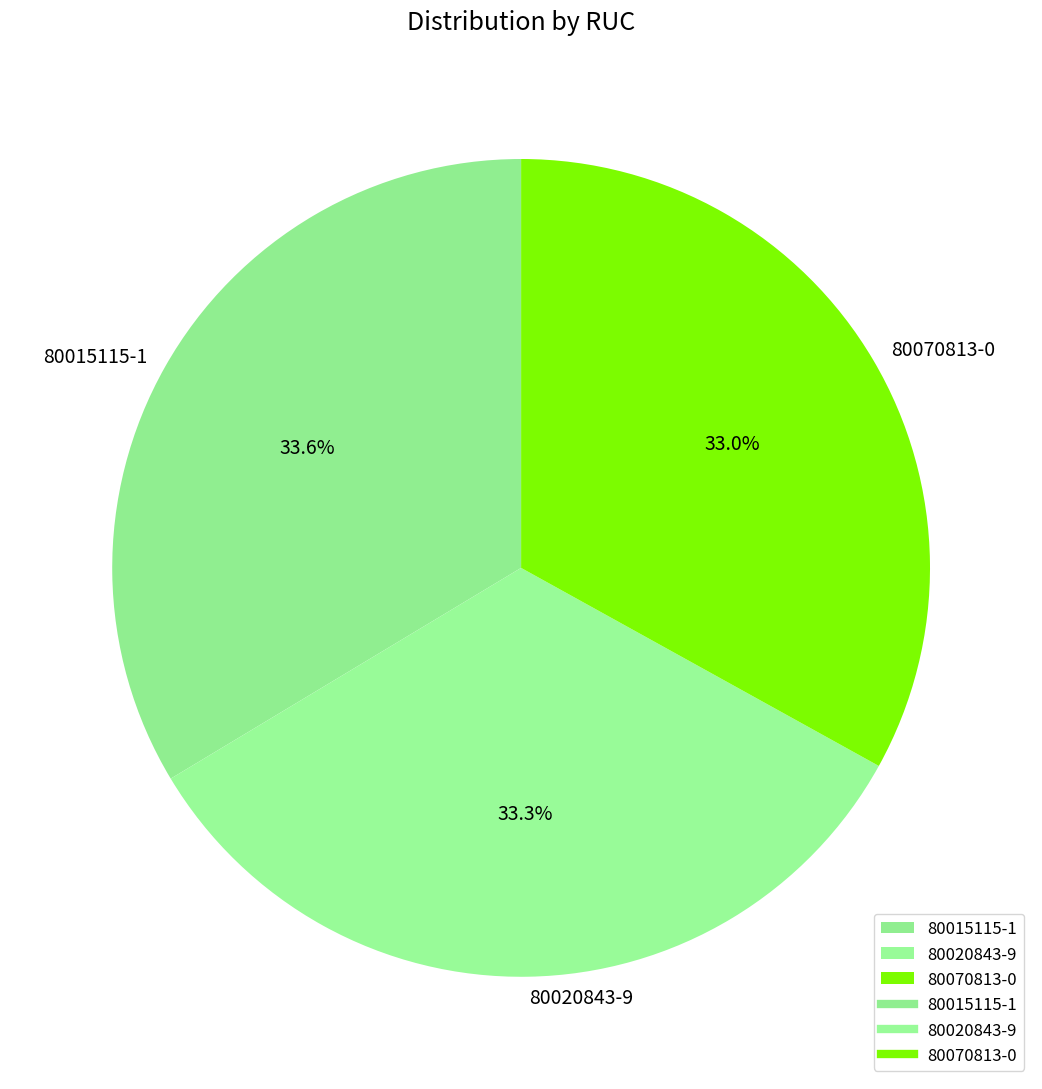

What percentage is NOT represented by 80015115-1?

66.4%